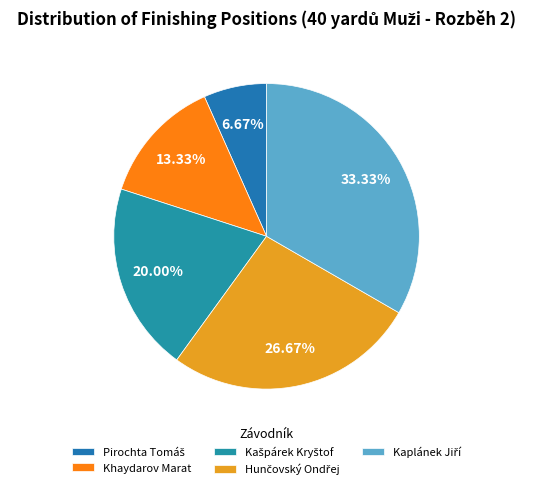

Does any single category account for the majority?

No